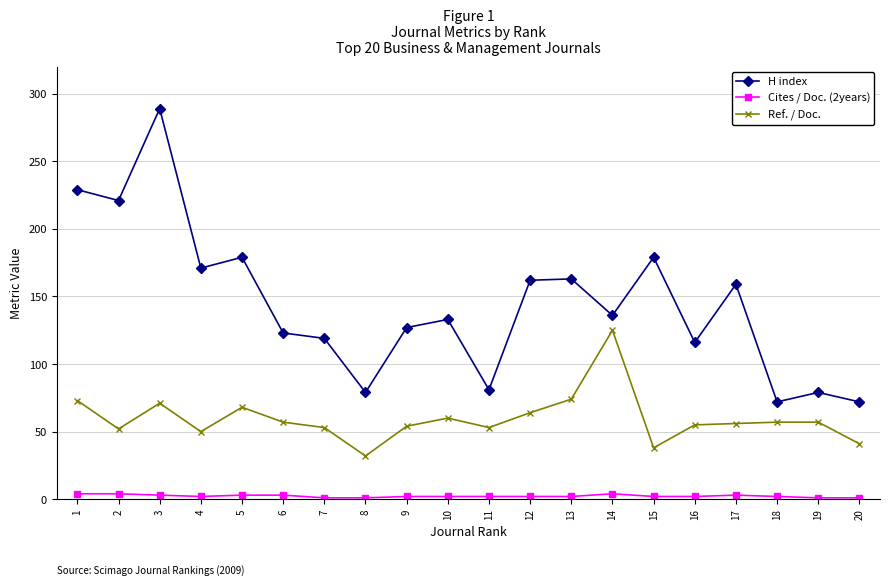

Does the chart display data point markers on the line(s)?

Yes